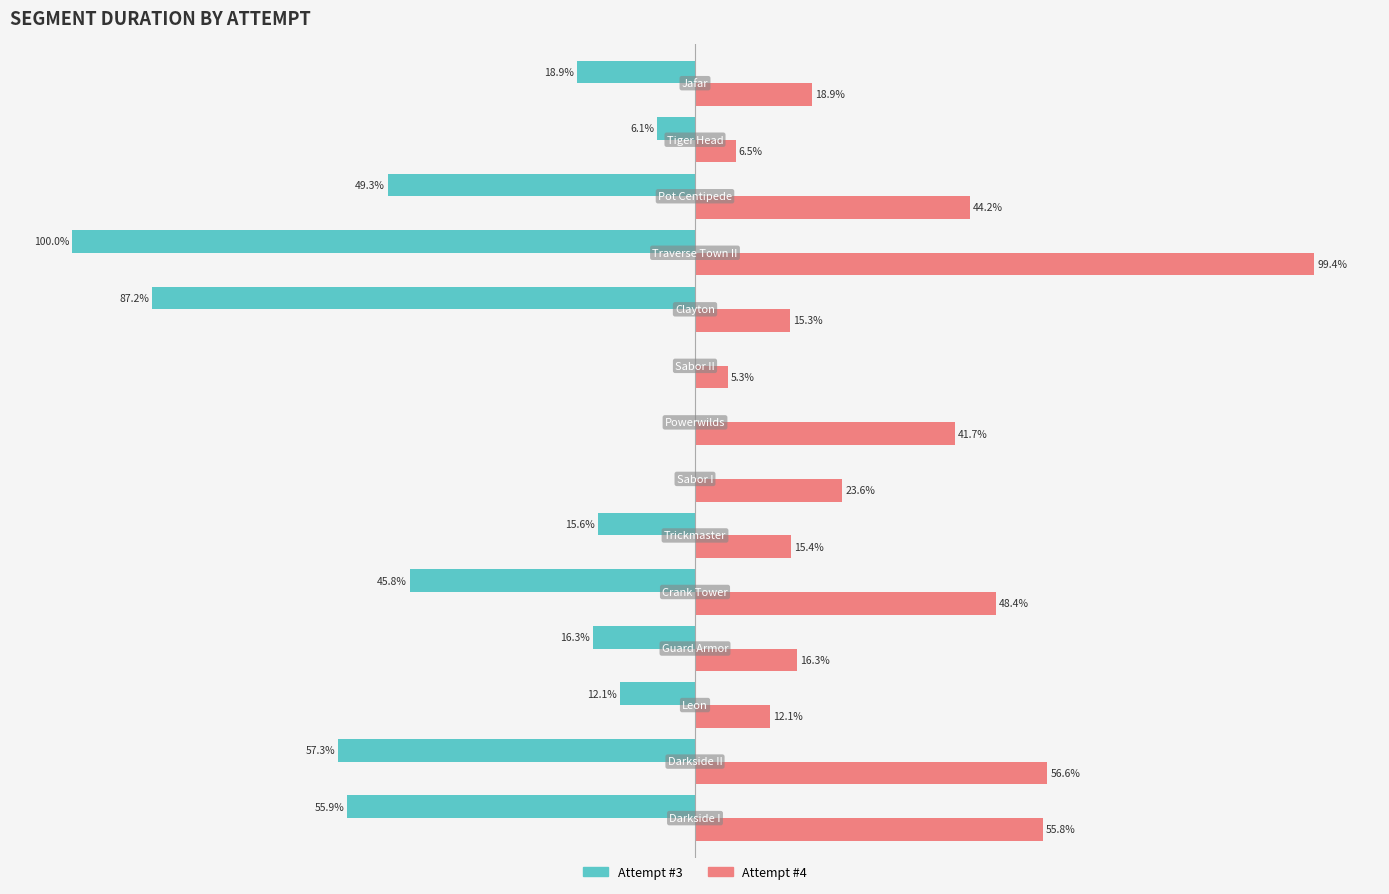

Which series has the largest total across all categories?

Attempt #4